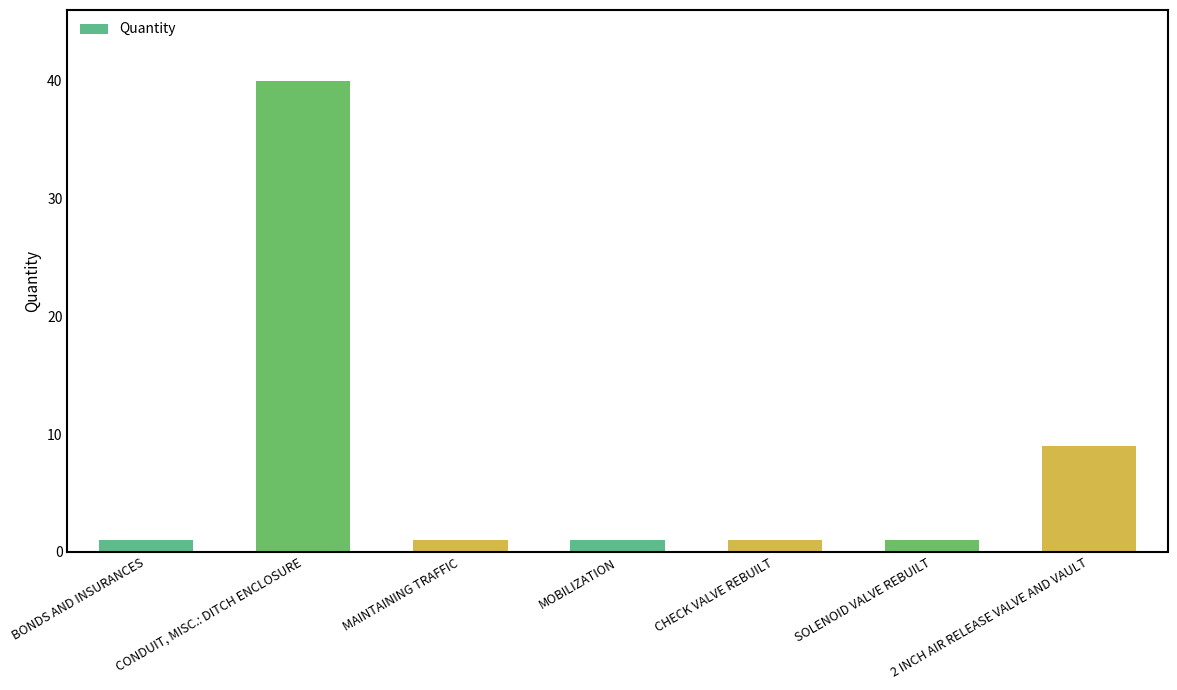

Is it true that the value at 2 INCH AIR RELEASE VALVE AND VAULT is 13?

False